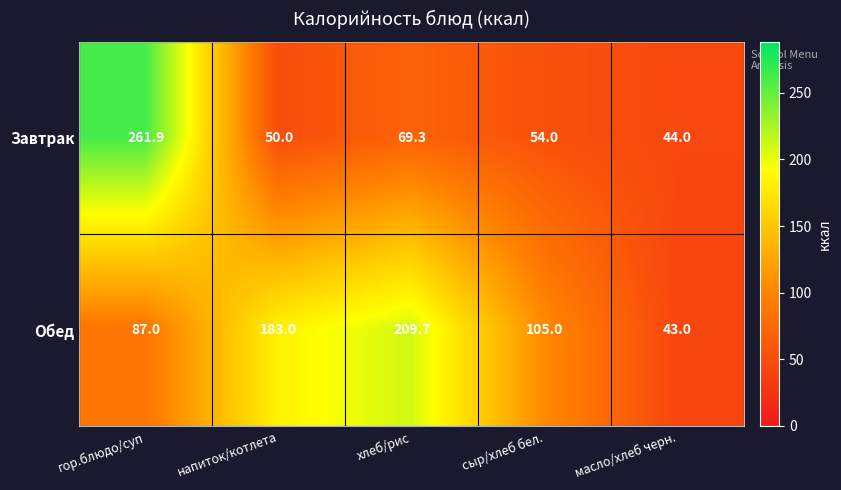

How many categories are shown in the chart?

5